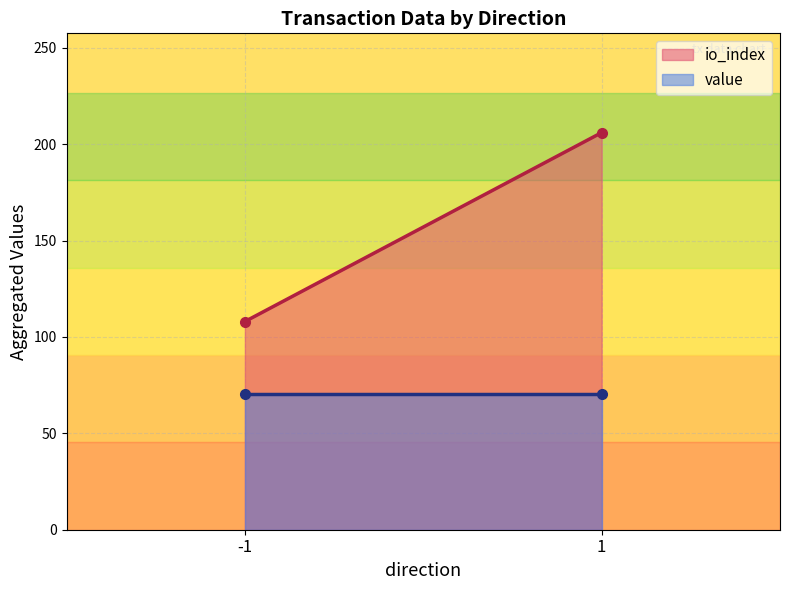

Which category has the highest value in the value series?

-1